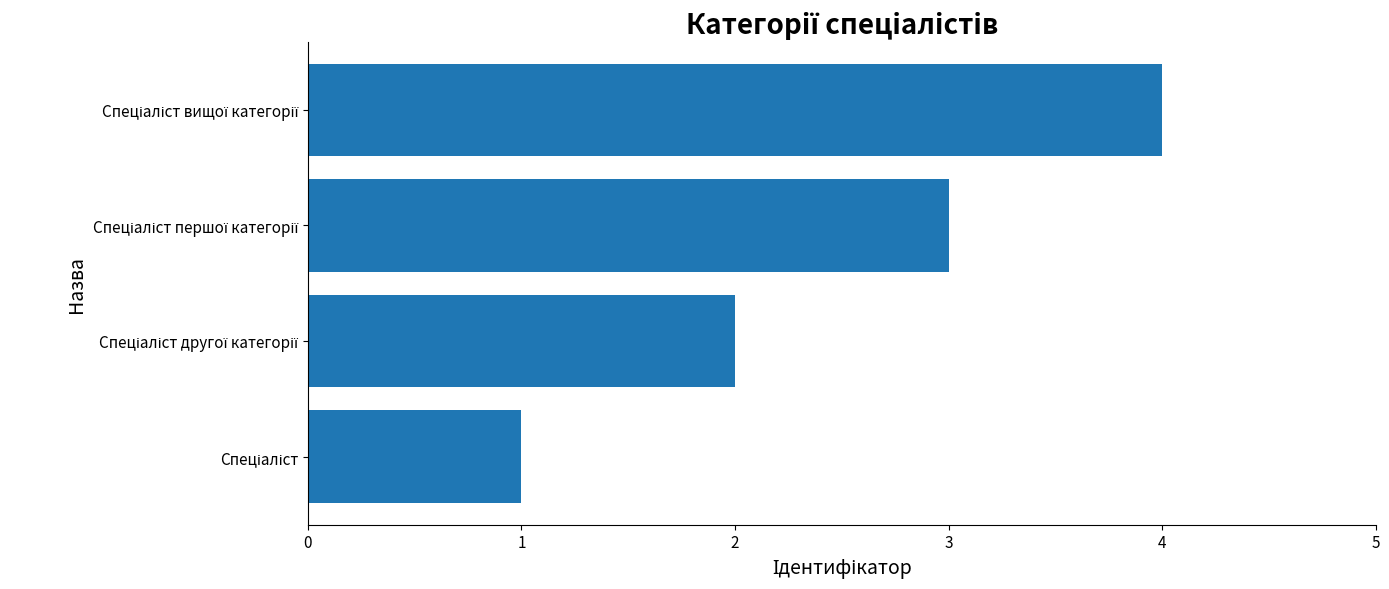

What is the greatest value displayed?

4